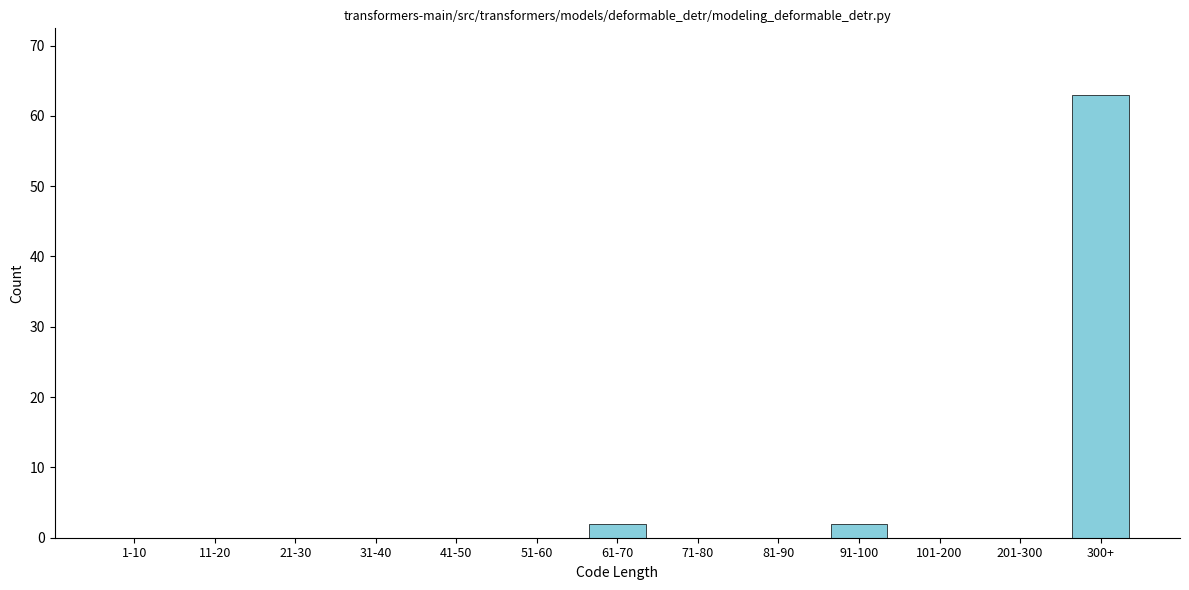

Reading left to right, transcribe all the data shown in this chart.

1-10=0	11-20=0	21-30=0	31-40=0	41-50=0	51-60=0	61-70=2	71-80=0	81-90=0	91-100=2	101-200=0	201-300=0	300+=63